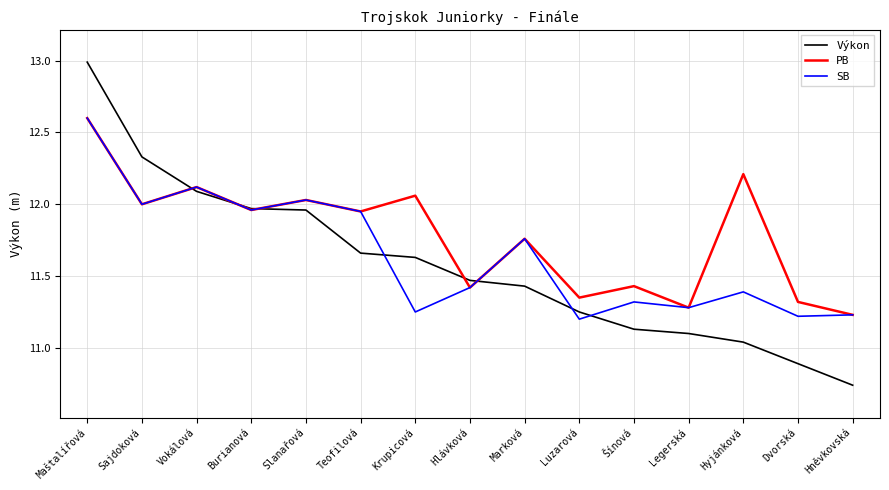

Which series has the largest total across all categories?

PB